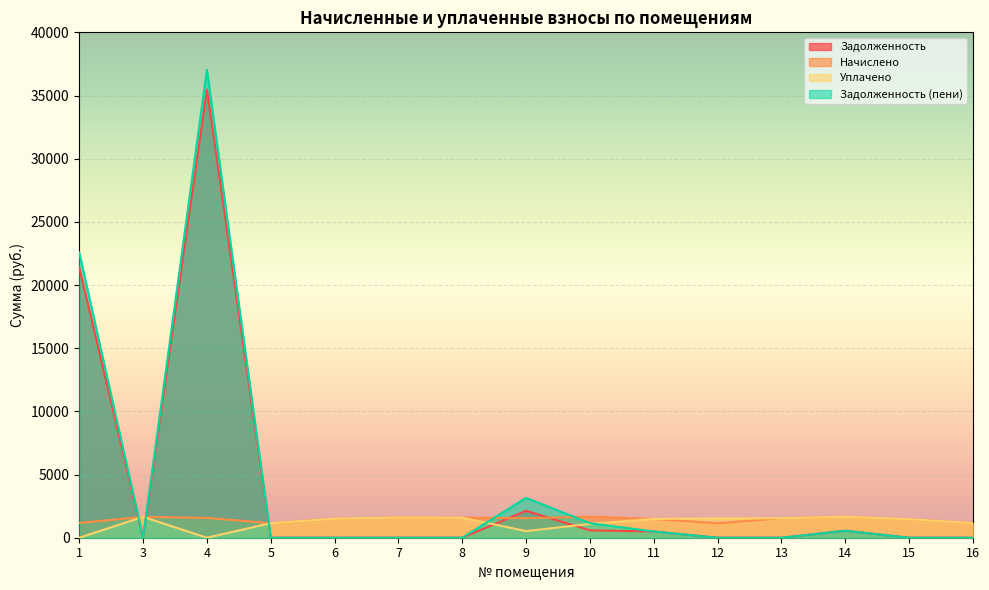

Reading left to right, transcribe all the data shown in this chart.

задолженность: 1=21408.6	3=0.0	4=35470.9	5=0.0	6=0.0	7=0.0	8=0.0	9=2129.8	10=582.4	11=494.9	12=0.0	13=0.0	14=552.3	15=0.0	16=0.0
начислено: 1=1169.5	3=1649.7	4=1569.1	5=1151.1	6=1503.1	7=1602.0	8=1580.0	9=1547.0	10=1664.4	11=1484.7	12=1147.5	13=1539.7	14=1657.0	15=1462.7	16=1158.5
уплачено: 1=0.0	3=1649.7	4=0.0	5=1151.1	6=1503.1	7=1602.0	8=1580.0	9=524.5	10=1098.9	11=1484.7	12=1530.0	13=1539.7	14=1657.0	15=1462.7	16=1158.5
задолженность_пени: 1=22578.1	3=0.0	4=37040.0	5=0.0	6=0.0	7=0.0	8=0.0	9=3152.4	10=1147.9	11=494.9	12=0.0	13=0.0	14=552.3	15=0.0	16=0.0